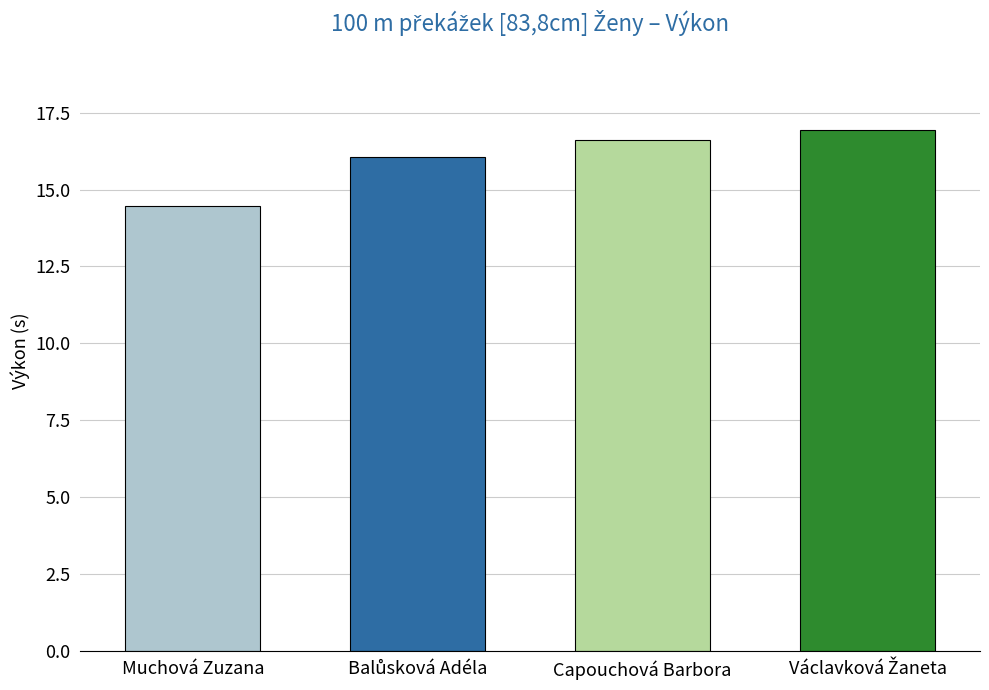

What is the sum of all values?

64.1